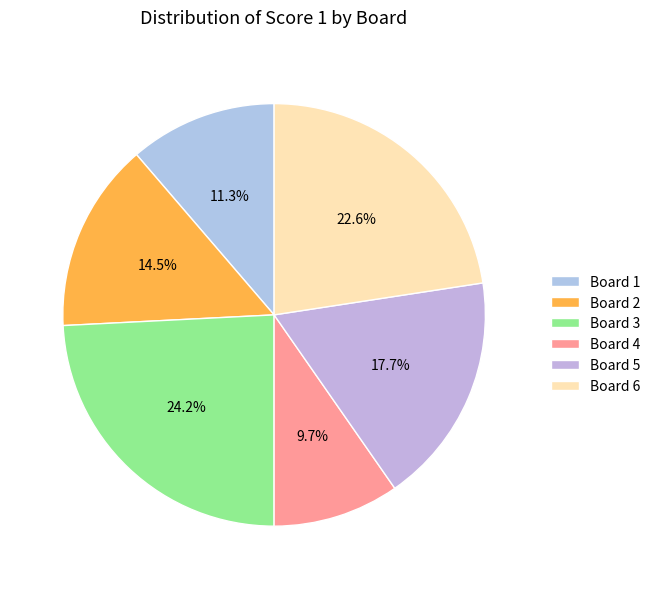

How many segments does this pie chart have?

6